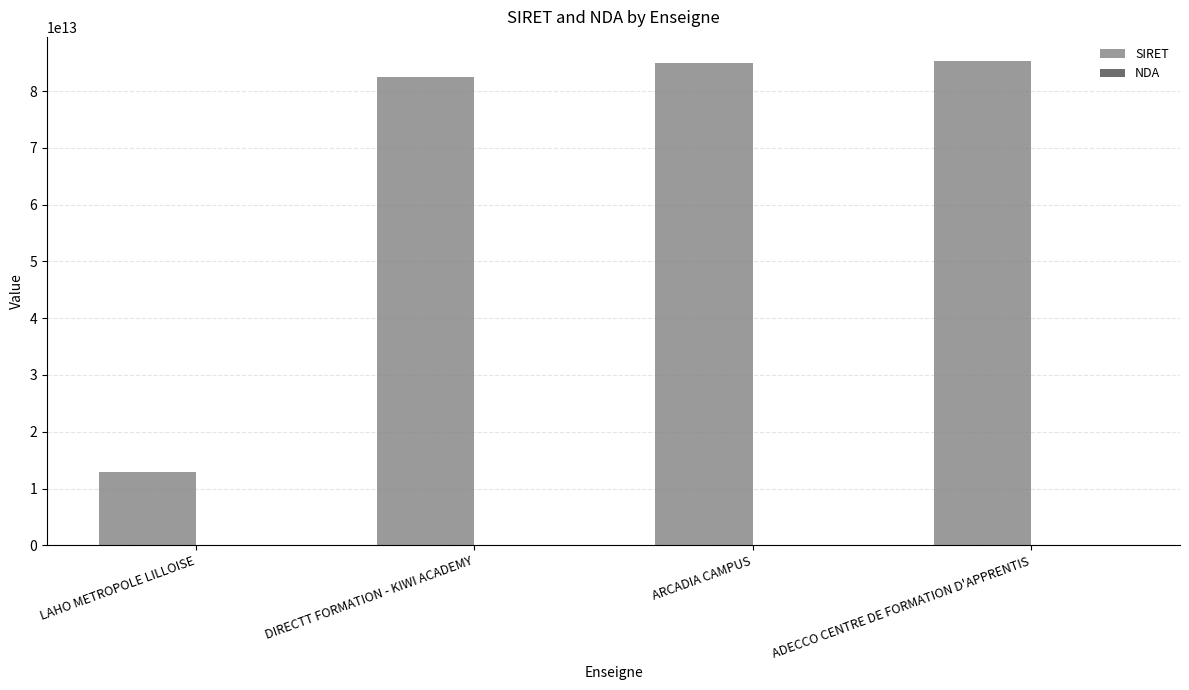

Are the bars horizontal?

No